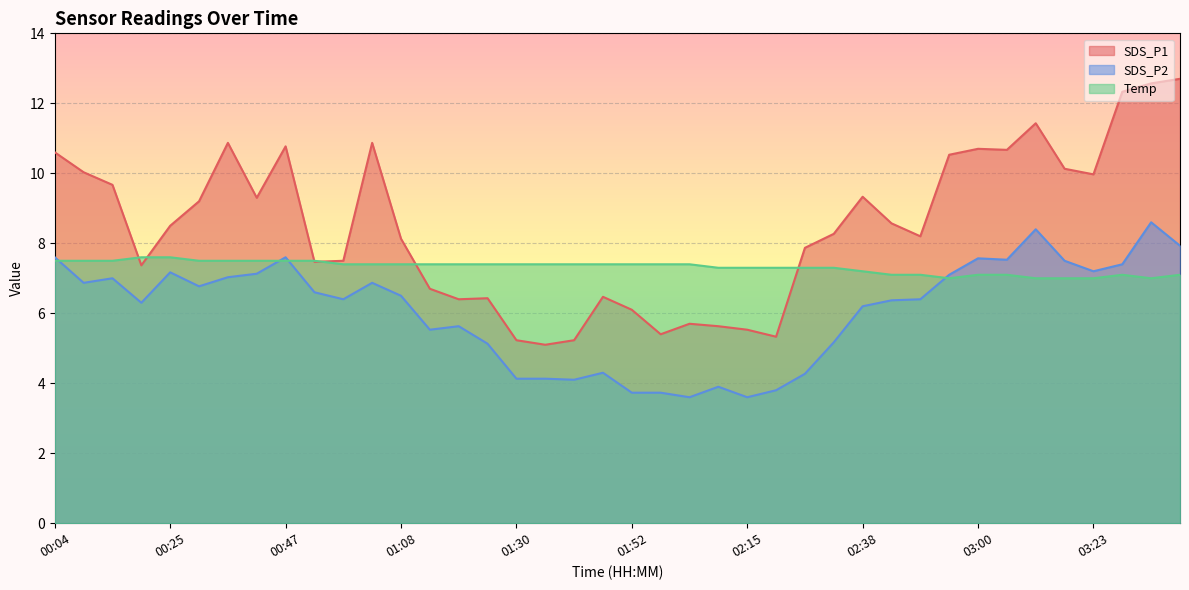

True or false: SDS_P1 has a value of 1.8 at 01:30.

False